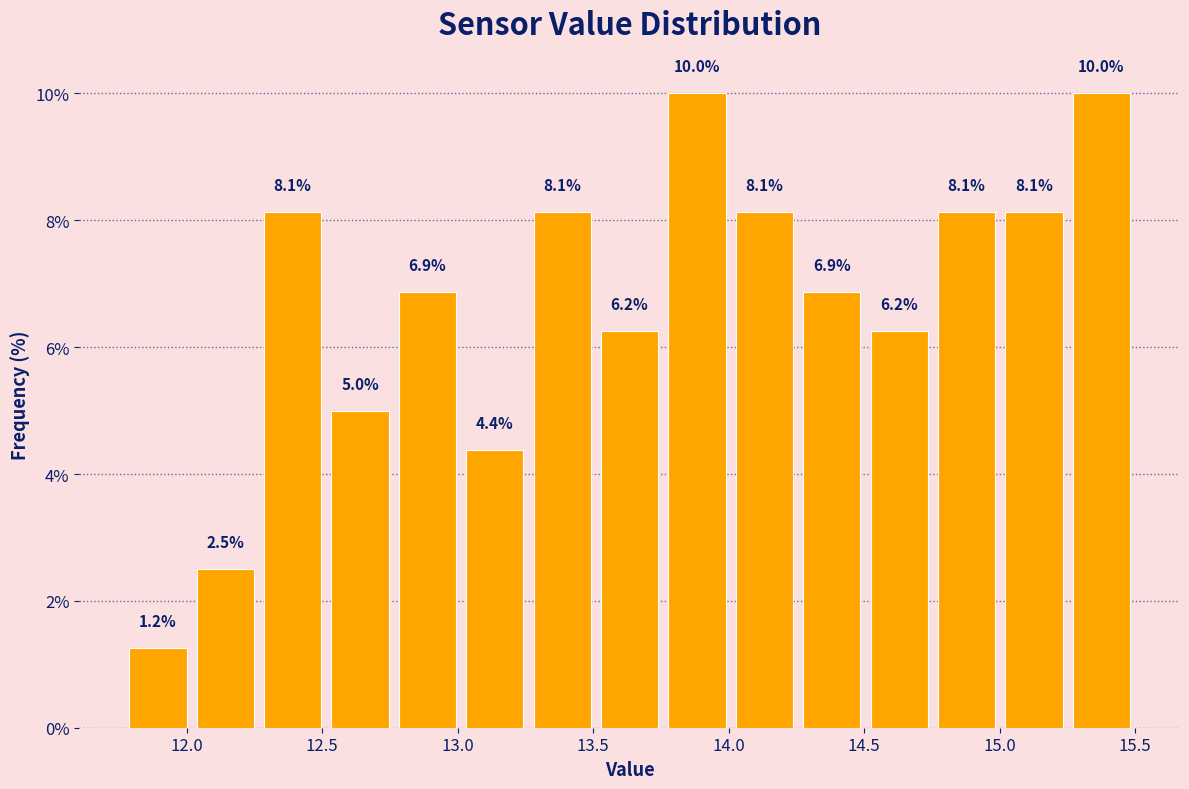

Reading left to right, transcribe this chart: for each bar, give the range it covers on the x-axis and its height. The bar edges are not printed on the chart, so give them approximately, as read against the axis.

11.75 to 12.00: 1.2
12.00 to 12.25: 2.5
12.25 to 12.50: 8.1
12.50 to 12.75: 5.0
12.75 to 13.00: 6.9
13.00 to 13.25: 4.4
13.25 to 13.50: 8.1
13.50 to 13.75: 6.2
13.75 to 14.00: 10.0
14.00 to 14.25: 8.1
14.25 to 14.50: 6.9
14.50 to 14.75: 6.2
14.75 to 15.00: 8.1
15.00 to 15.25: 8.1
15.25 to 15.50: 10.0